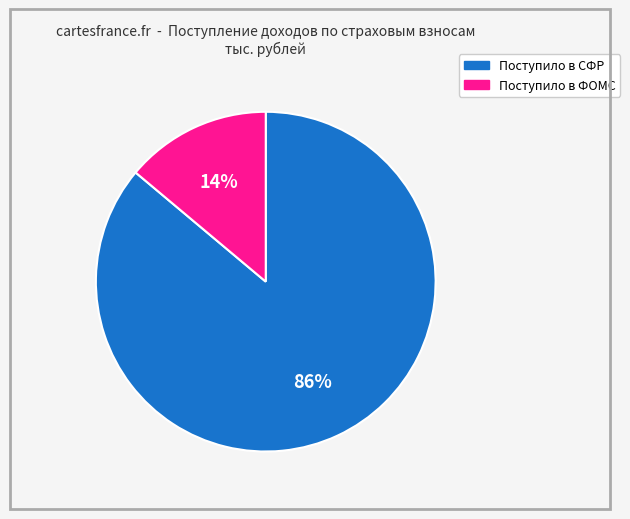

To the nearest percent, what percentage of the pie is Поступило в СФР?

86%